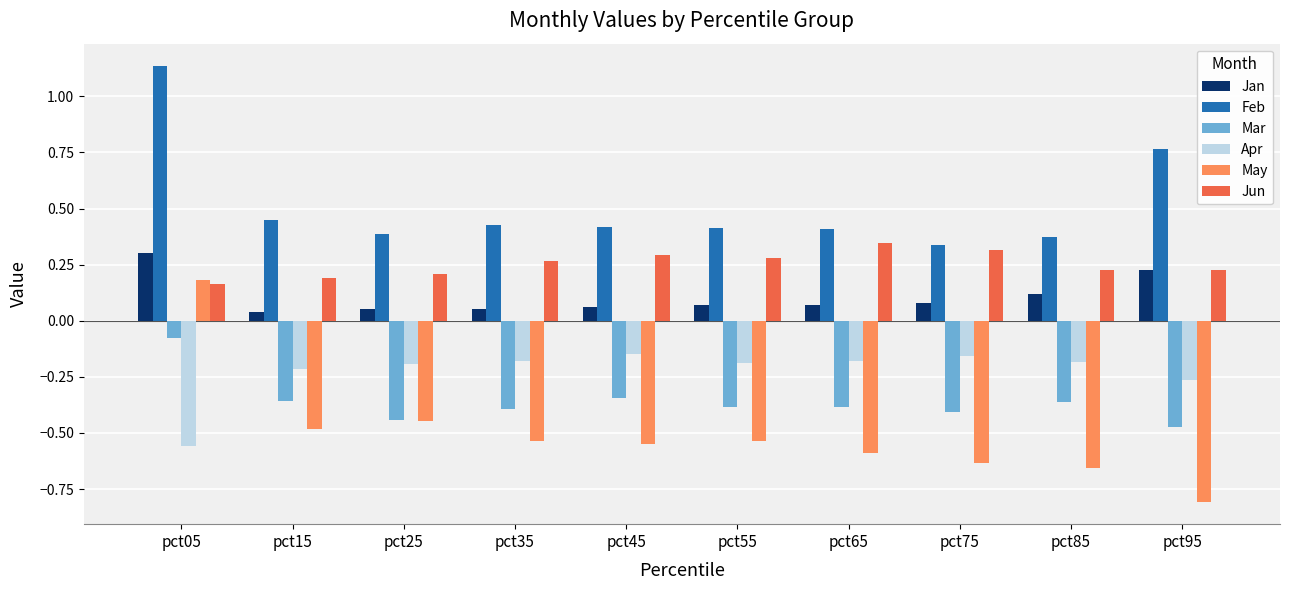

The Jun series shows 0.3 at pct25. True or false?

False